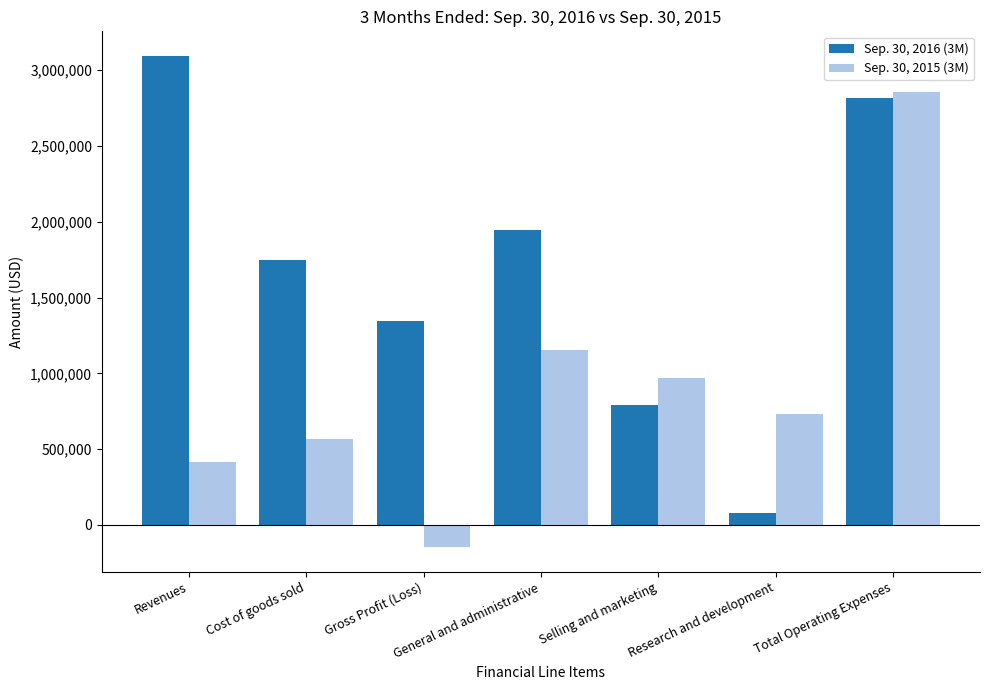

How many categories are shown in the chart?

7